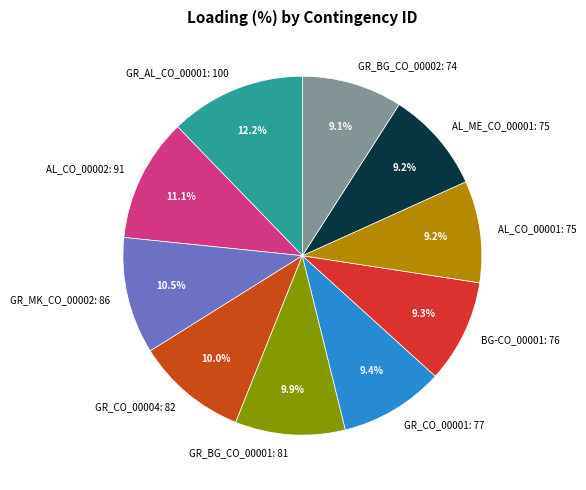

To the nearest percent, what percentage of the pie is AL_ME_CO_00001?

9%